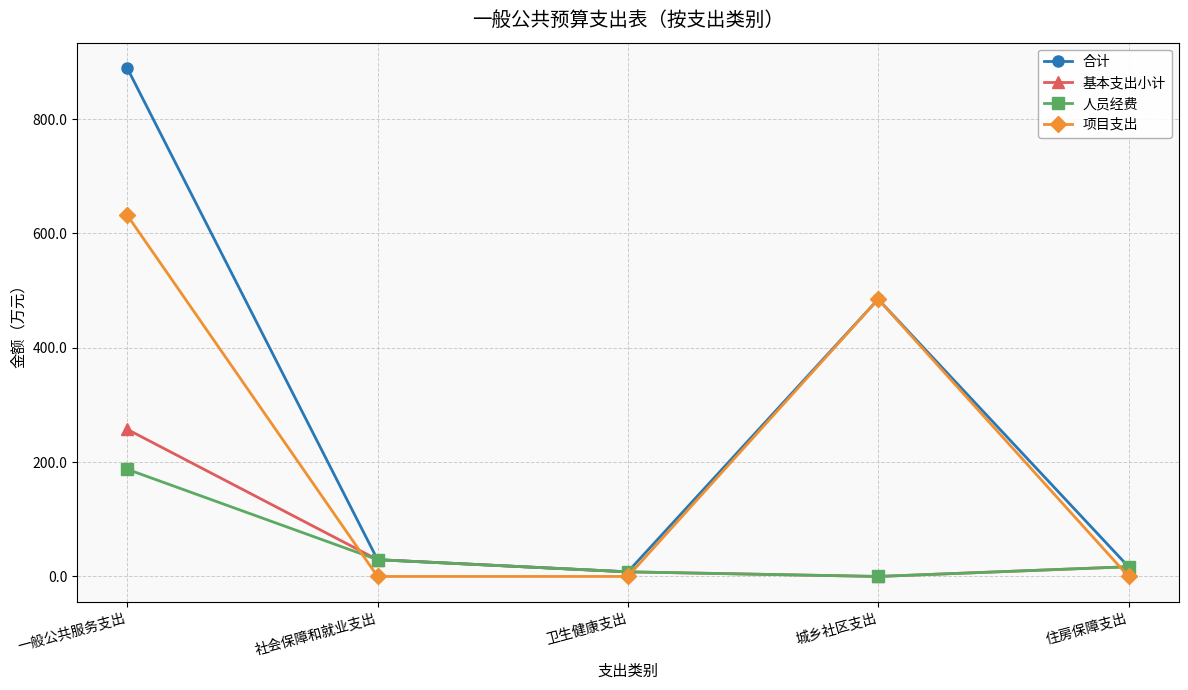

Which category has the highest value across all series?

一般公共服务支出